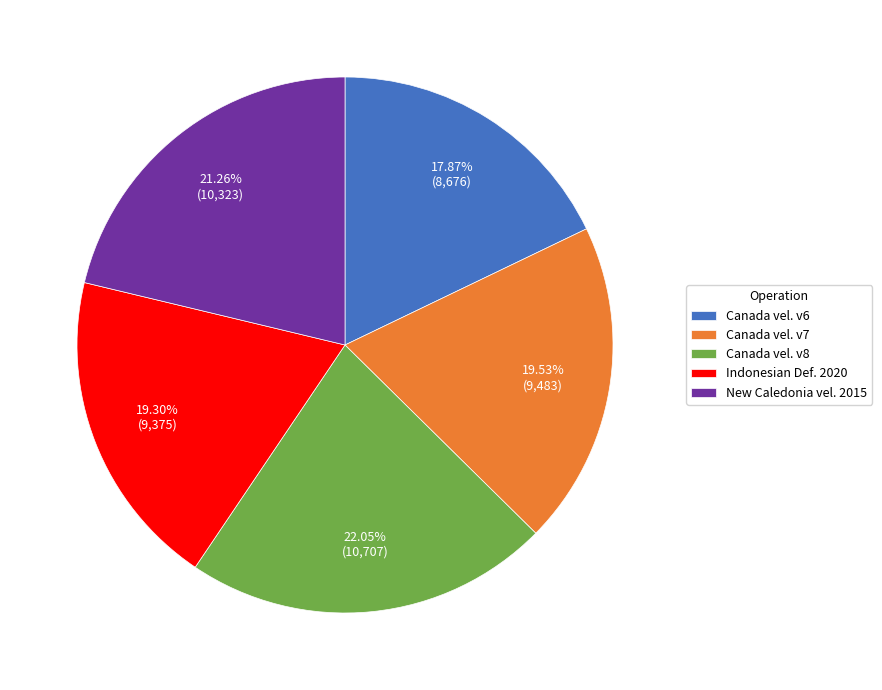

Which slice is the largest?

Canada vel. v8